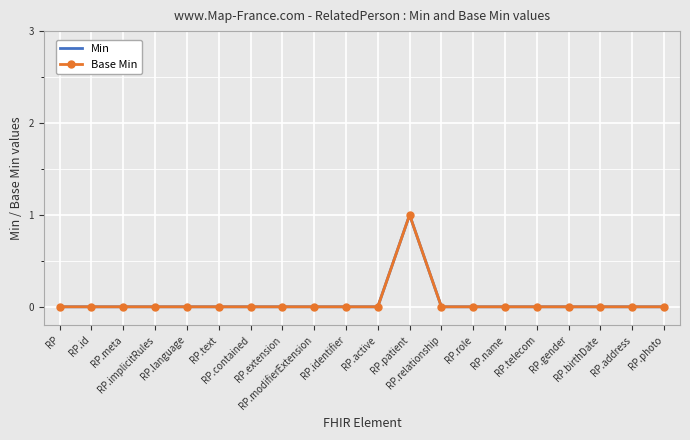

How many lines are shown in the chart?

2